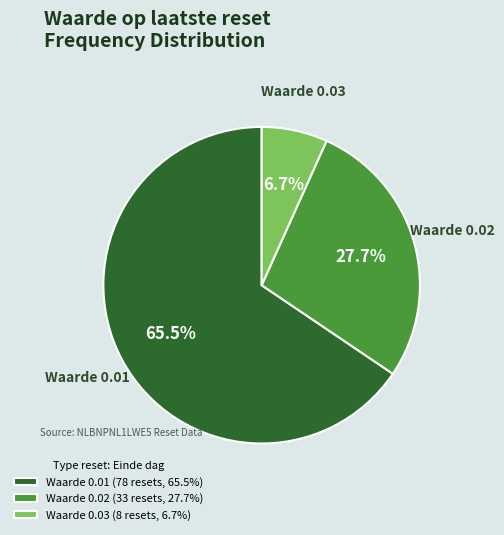

Which has a higher value, Waarde 0.03 (8 resets, 6.7%) or Waarde 0.01 (78 resets, 65.5%)?

Waarde 0.01 (78 resets, 65.5%)